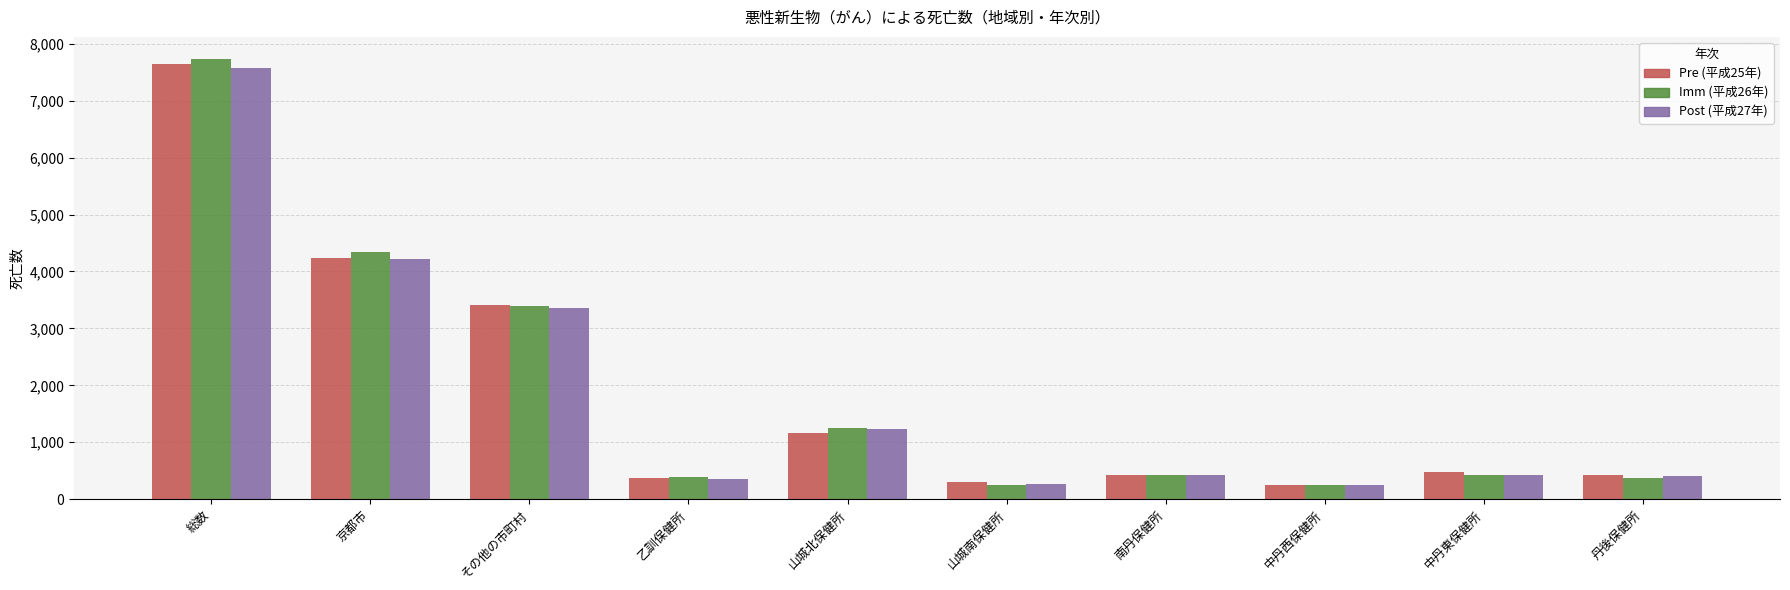

What is the total value across all series at 中丹東保健所?

1326